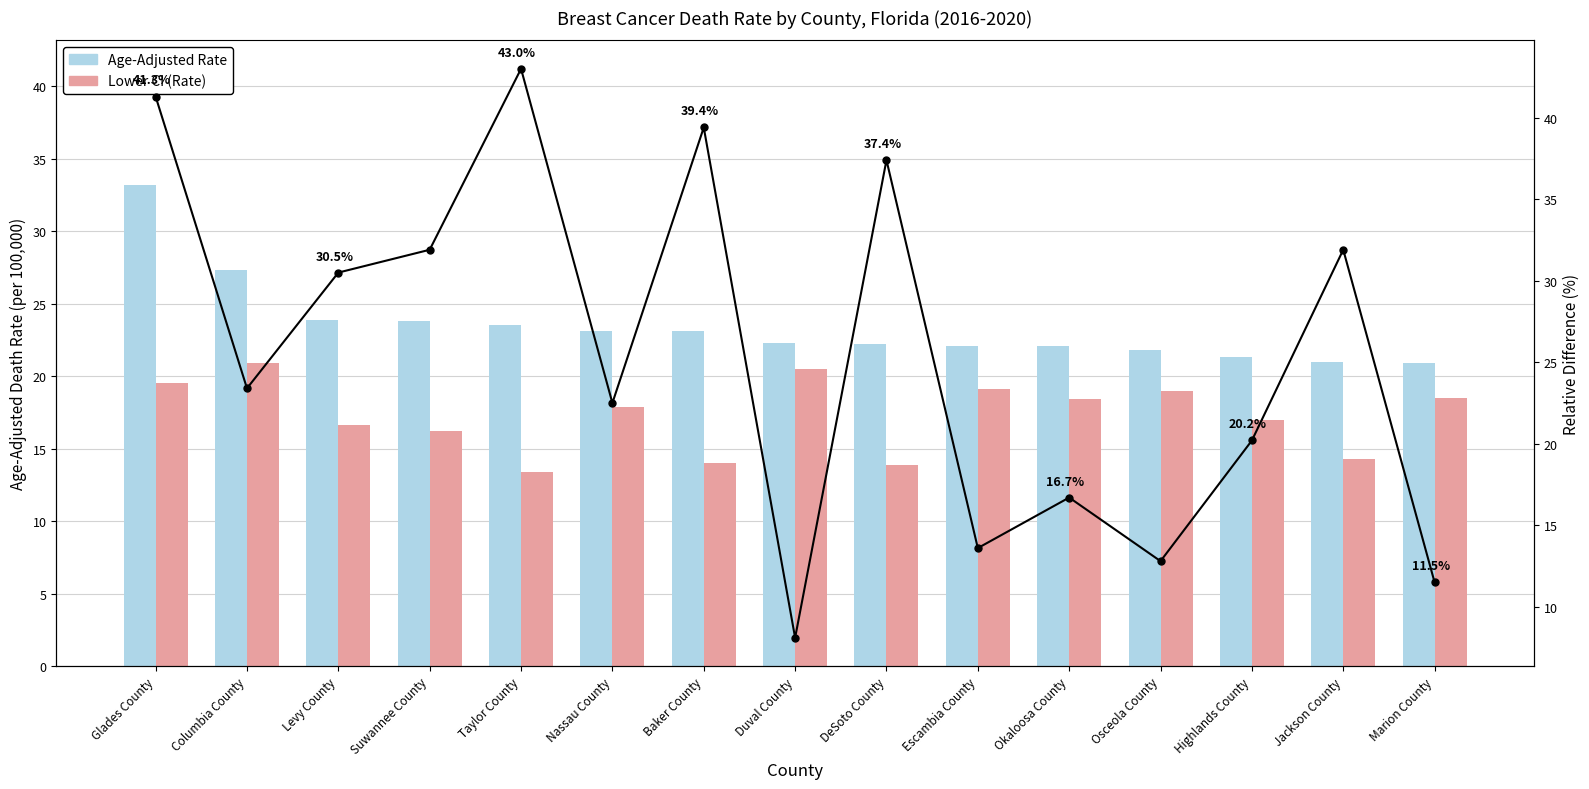

Which series has the largest total across all categories?

Relative Difference (%)